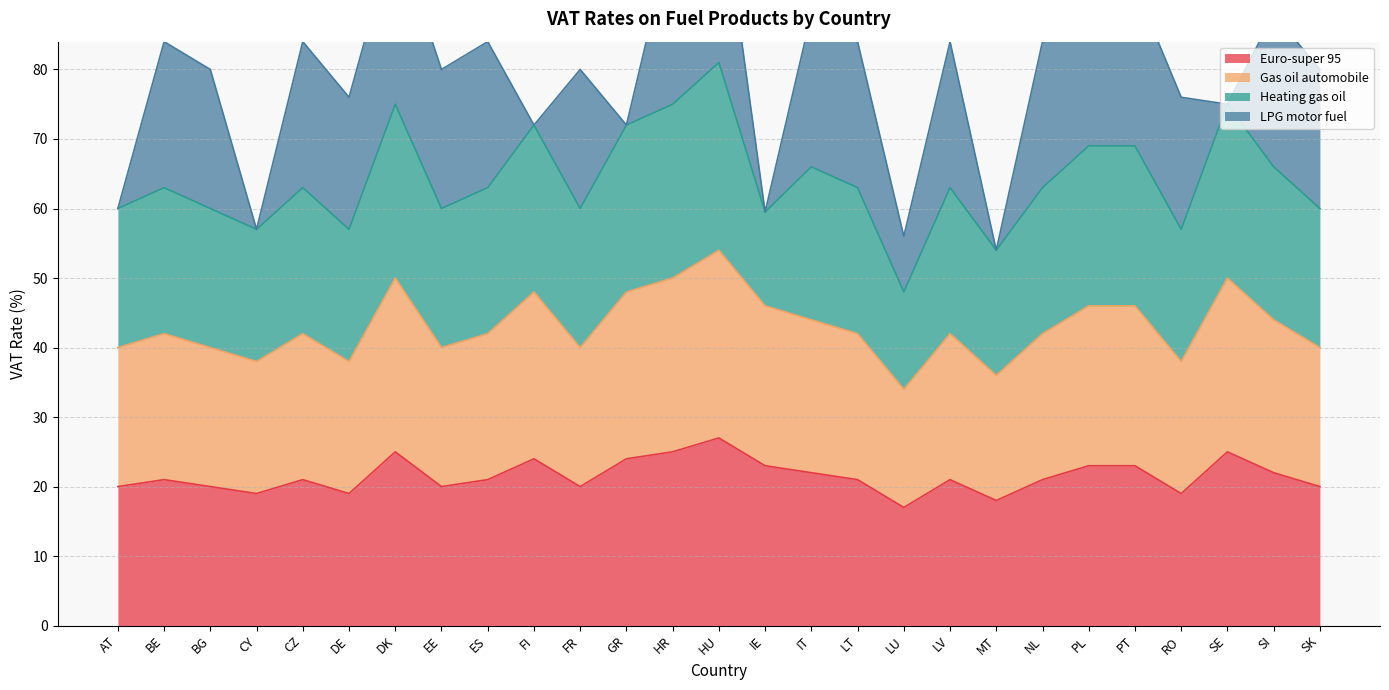

True or false: Euro-super 95 and Gas oil automobile cross at least once.

False